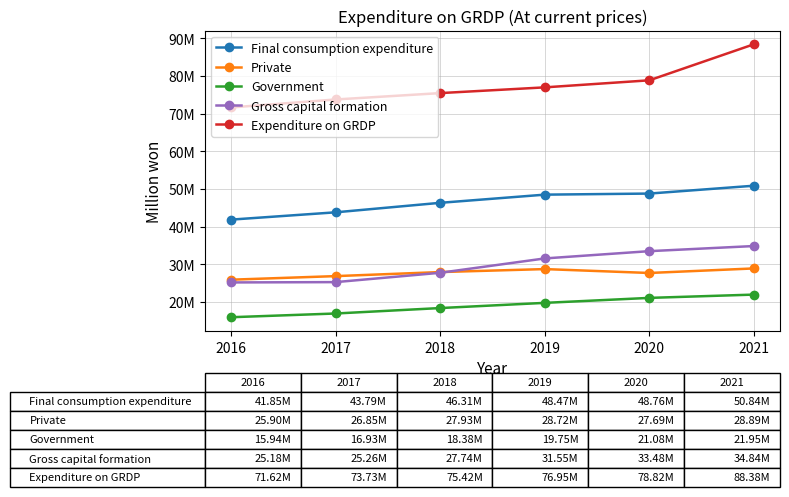

True or false: Government and Gross capital formation intersect in this chart.

False